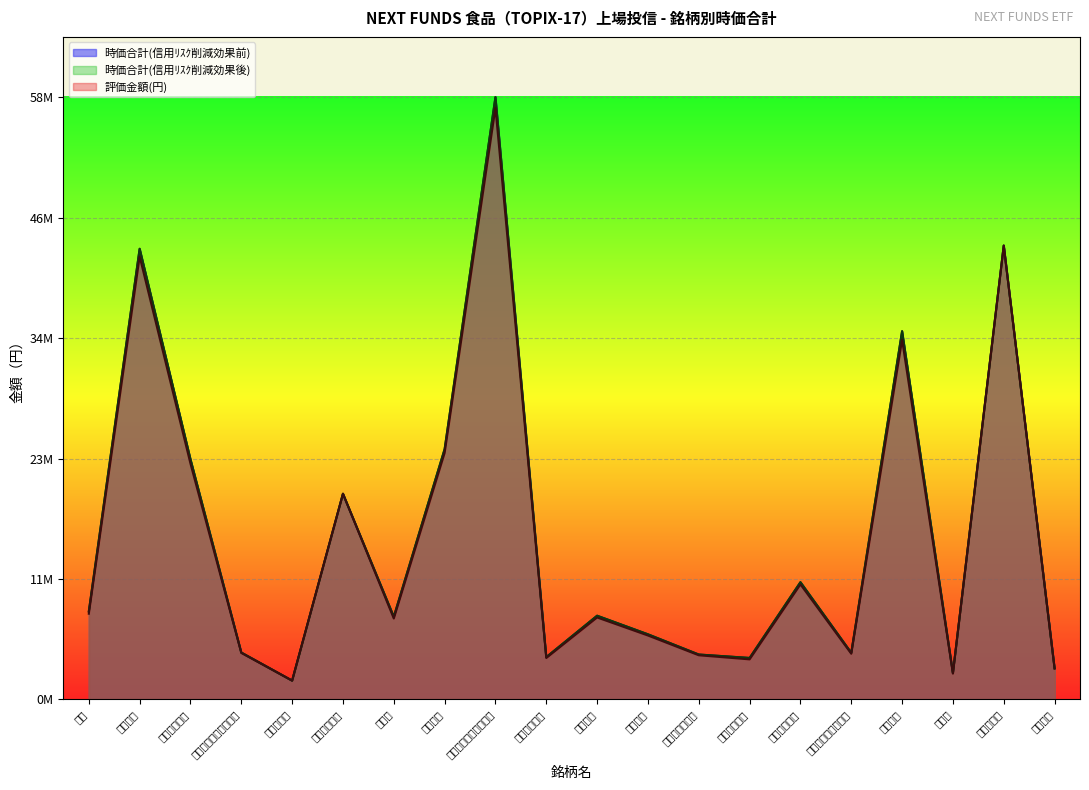

What is the approximate value of 時価合計(信用ﾘｽｸ削減効果前) at ニッスイ, to the nearest 50?

43630250